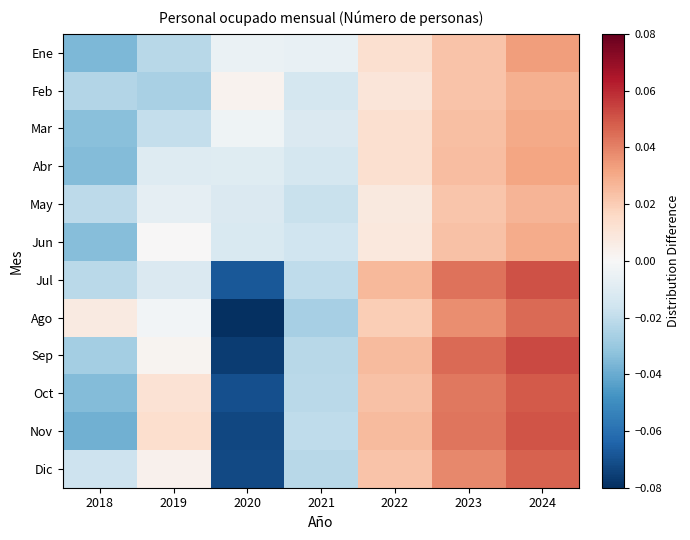

At 2024, list the series in order from largest to smallest.

Sep, Jul, Nov, Oct, Dic, Ago, Ene, Abr, Mar, Jun, Feb, May